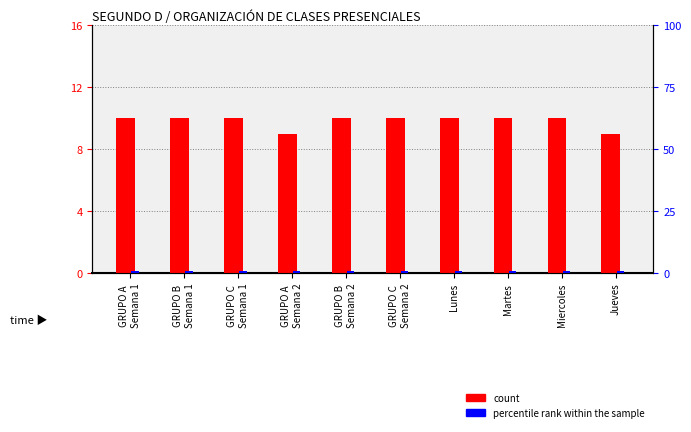

Count the number of categories in the chart.

10